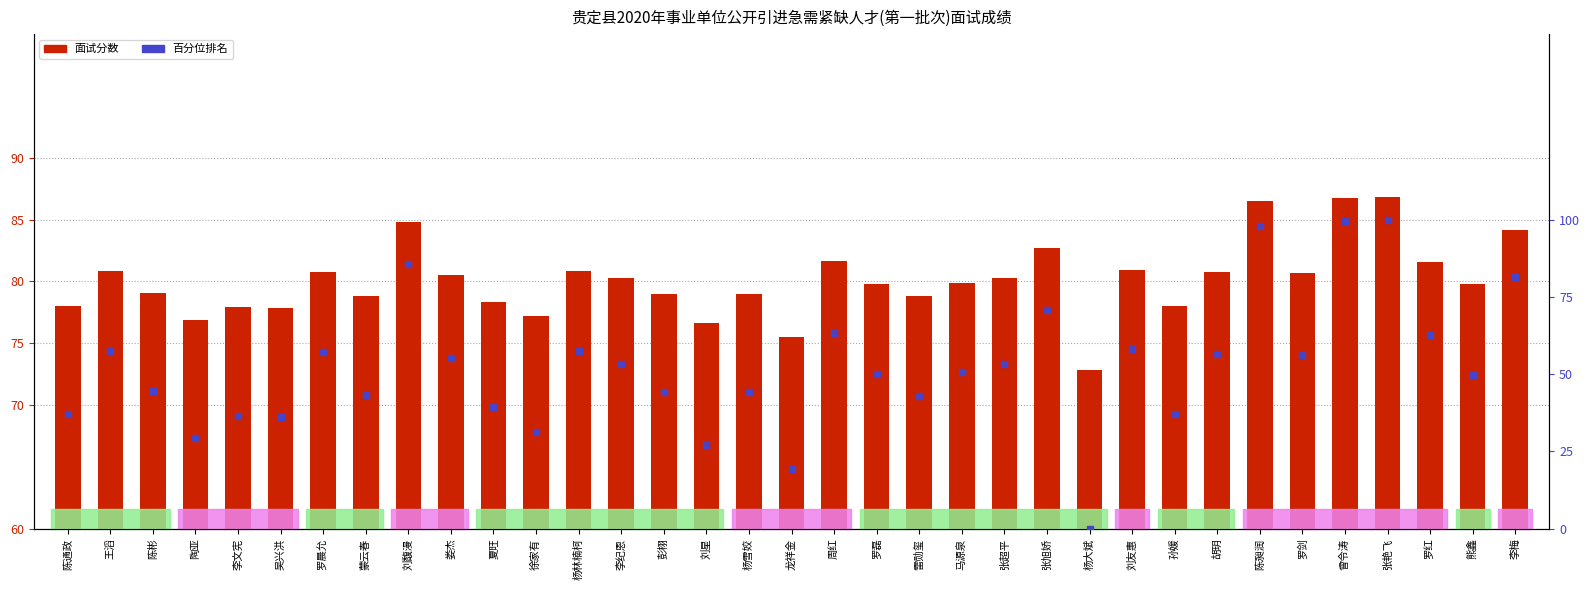

What are all the series names shown in the legend?

面试分数, 百分位排名